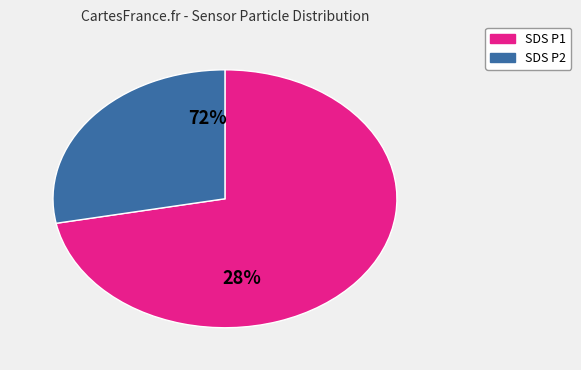

Rank the categories by value from highest to lowest.

SDS_P1, SDS_P2